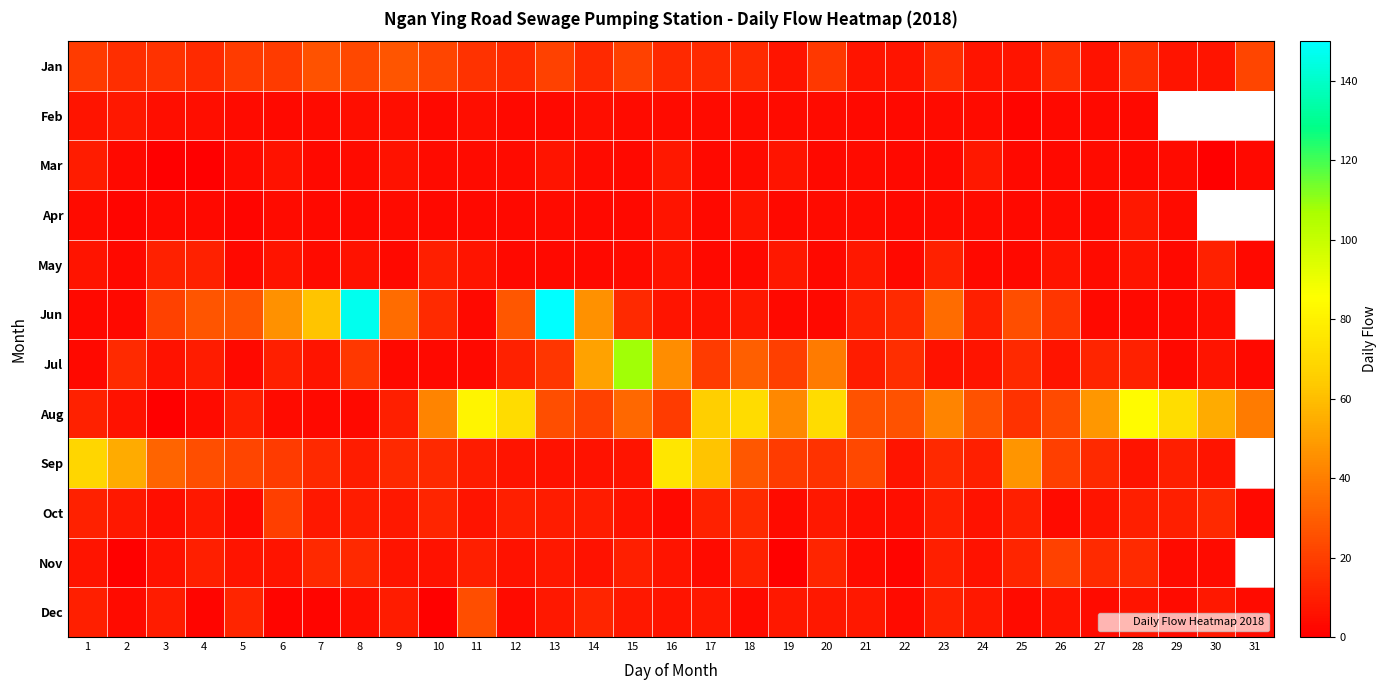

At which category is the sum across all series the highest?

13